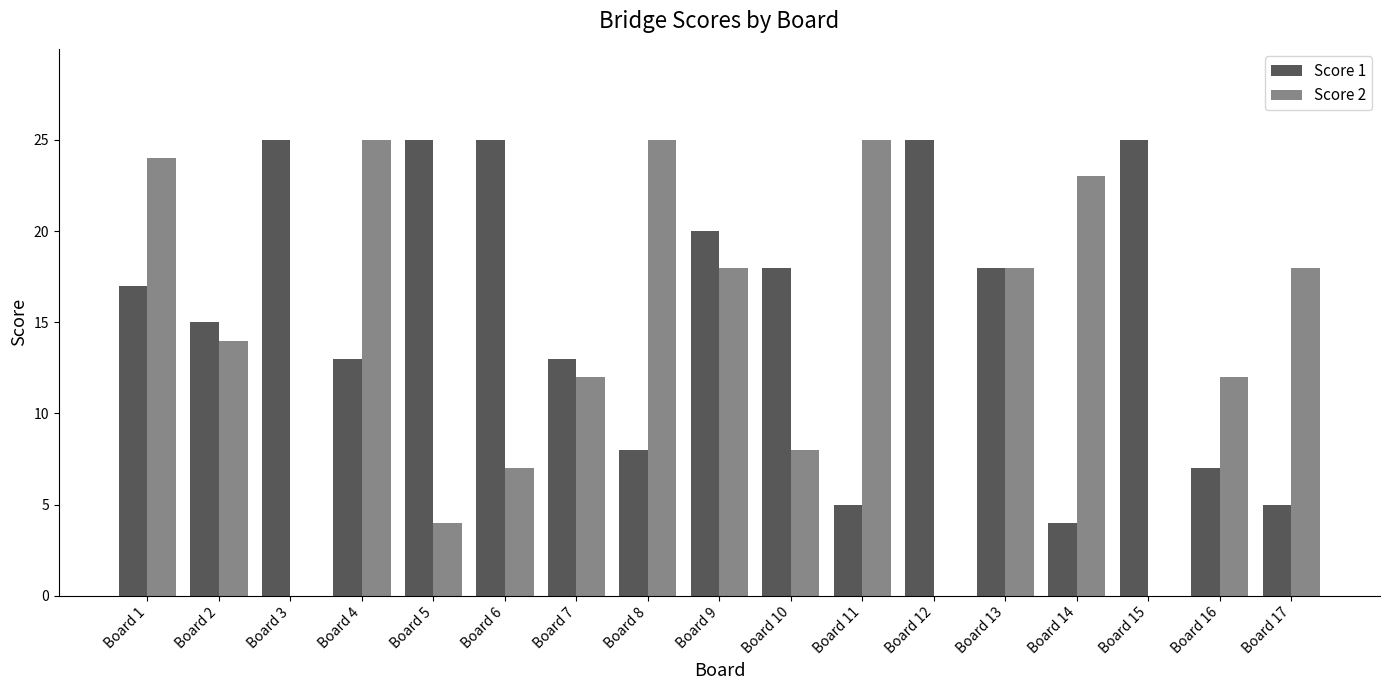

Reading left to right, extract all data points from this chart.

Score 1: Board 1=17	Board 2=15	Board 3=25	Board 4=13	Board 5=25	Board 6=25	Board 7=13	Board 8=8	Board 9=20	Board 10=18	Board 11=5	Board 12=25	Board 13=18	Board 14=4	Board 15=25	Board 16=7	Board 17=5
Score 2: Board 1=24	Board 2=14	Board 3=0	Board 4=25	Board 5=4	Board 6=7	Board 7=12	Board 8=25	Board 9=18	Board 10=8	Board 11=25	Board 12=0	Board 13=18	Board 14=23	Board 15=0	Board 16=12	Board 17=18